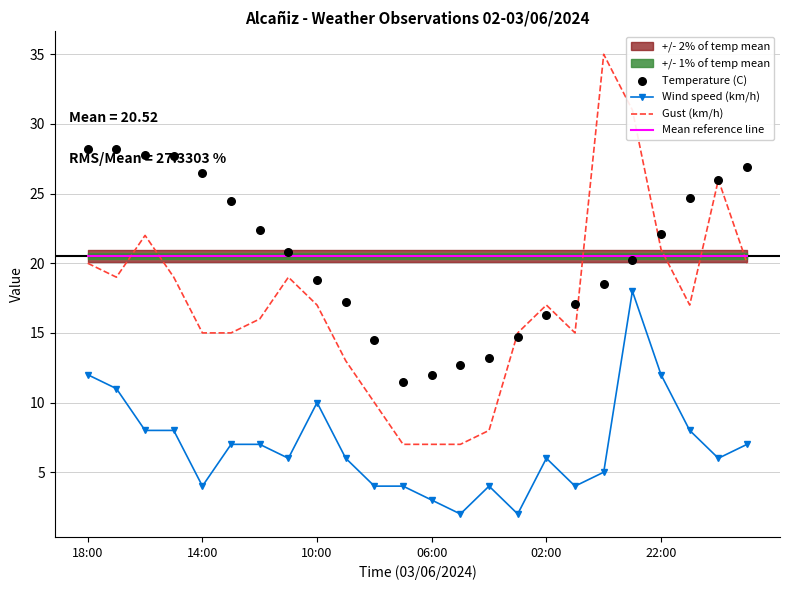

At how many categories does at least one series exceed 22?

13